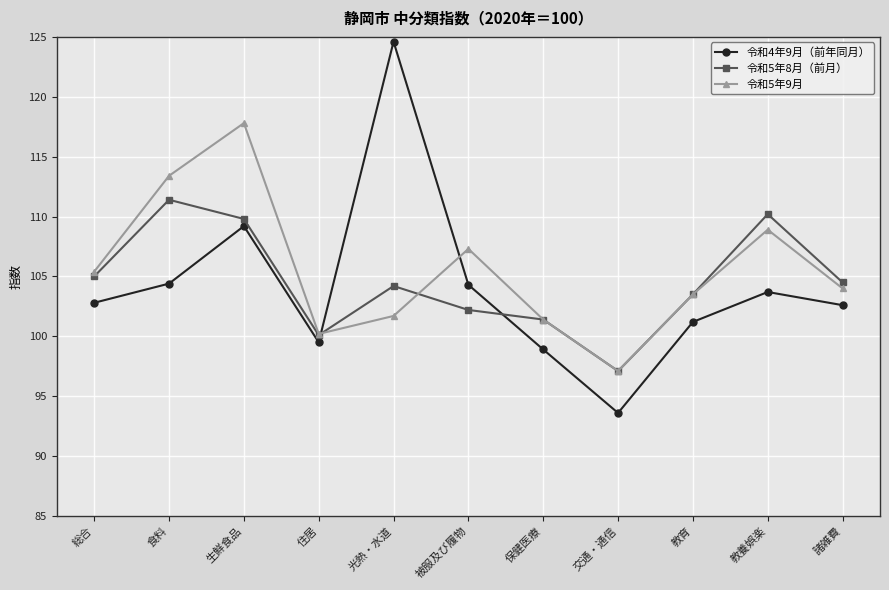

True or false: 令和5年8月（前月） has a value of 158.8 at 教養娯楽.

False